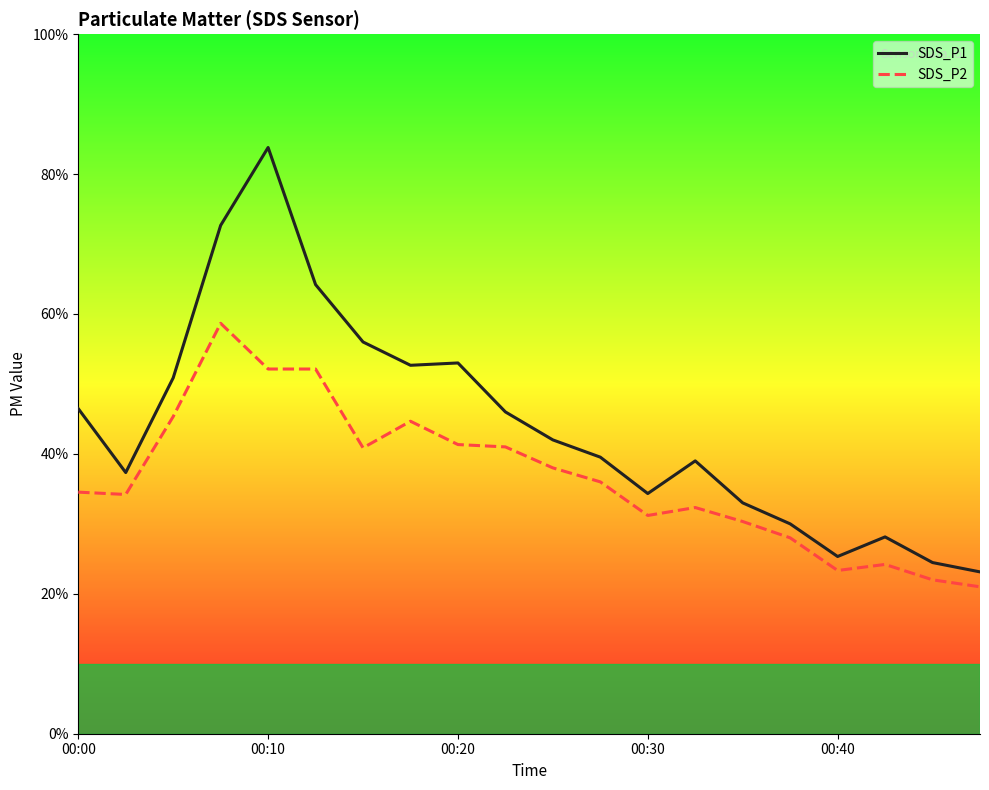

Does the chart have visible grid lines?

No